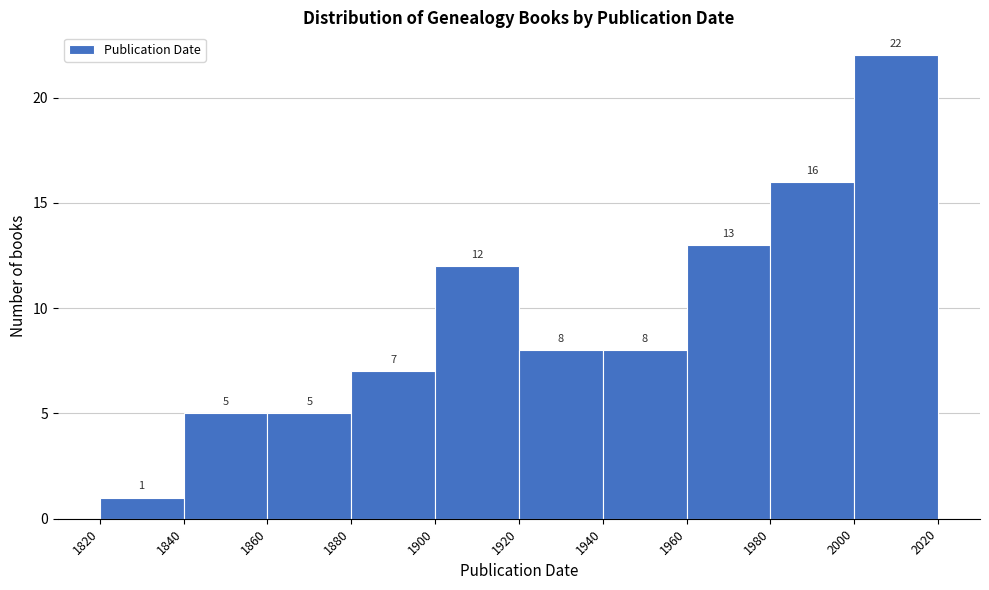

Reading left to right, transcribe this chart: for each bar, give the range it covers on the x-axis and its height.

1820 to 1840: 1
1840 to 1860: 5
1860 to 1880: 5
1880 to 1900: 7
1900 to 1920: 12
1920 to 1940: 8
1940 to 1960: 8
1960 to 1980: 13
1980 to 2000: 16
2000 to 2020: 22